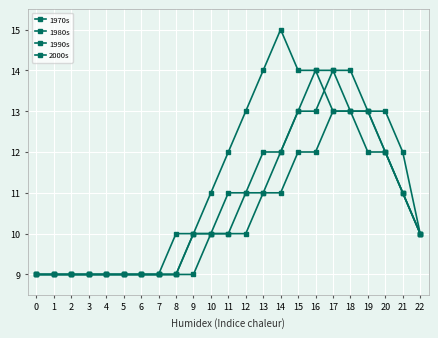

Count the 1990s values in the range 9 to 12.

18